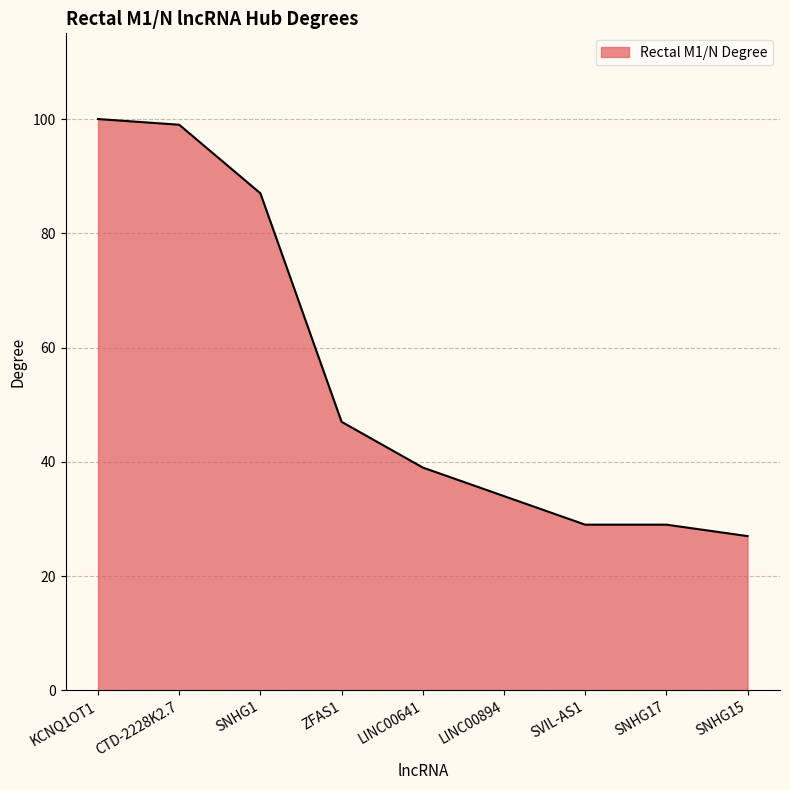

Which label corresponds to the largest value in the chart?

KCNQ1OT1